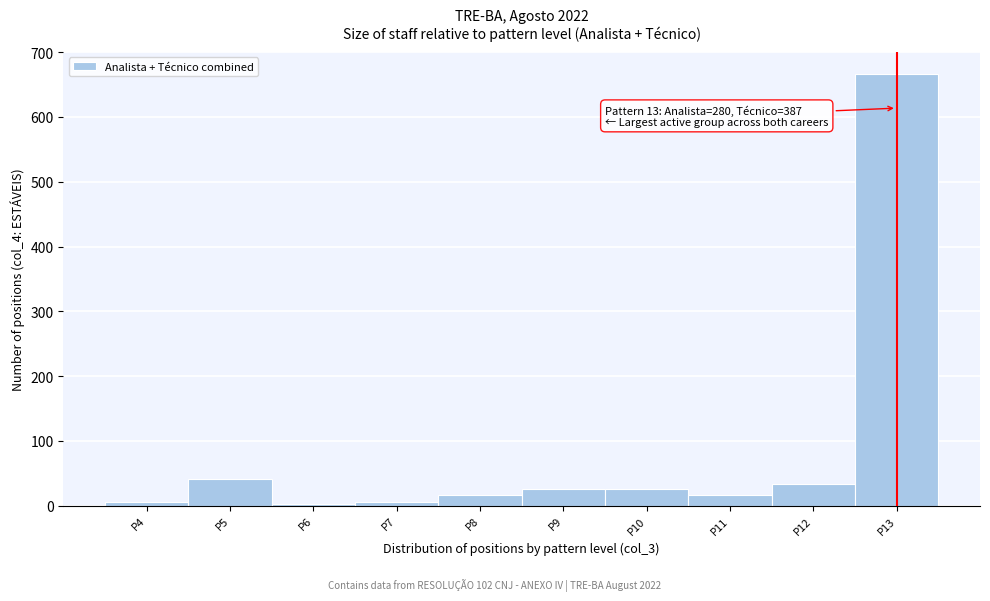

Which range on the x-axis has the tallest bar?

12.5 to 13.5